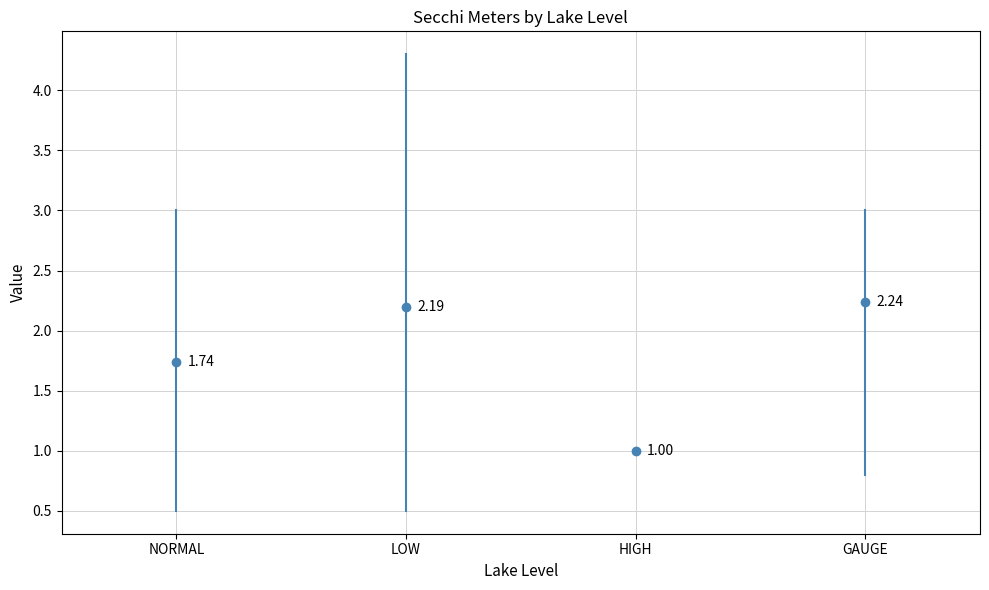

List the series in order of their peak value, lowest first.

HIGH, NORMAL, GAUGE, LOW